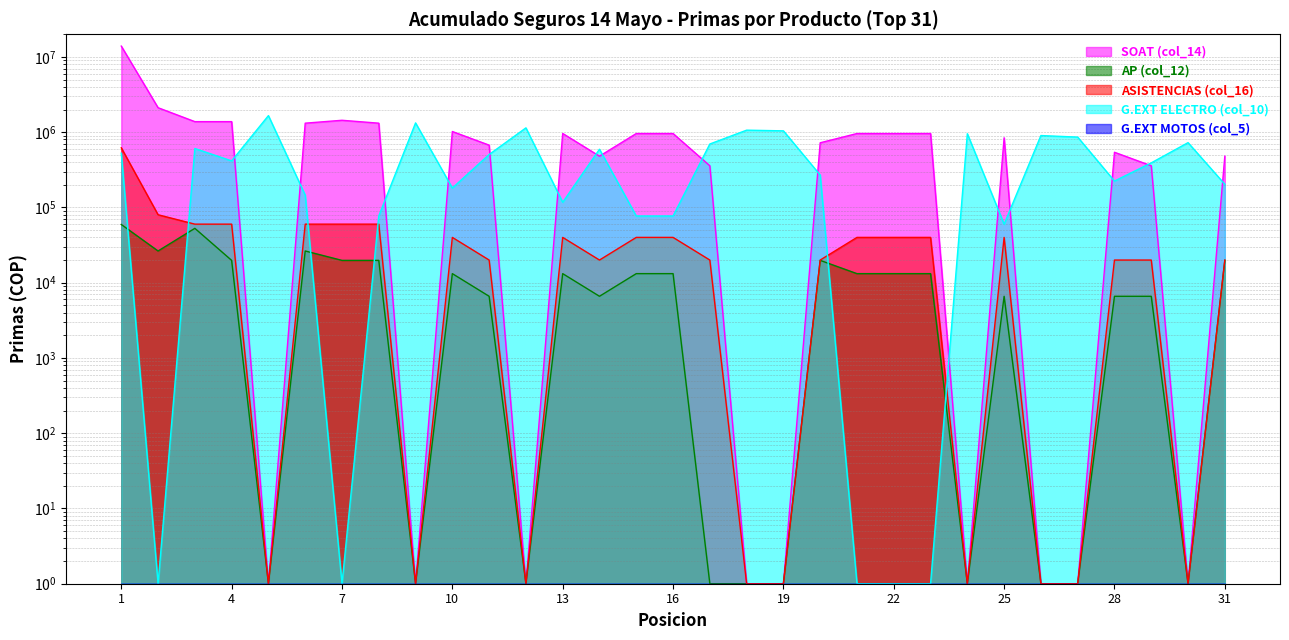

True or false: SOAT (col_14) and AP (col_12) intersect in this chart.

False